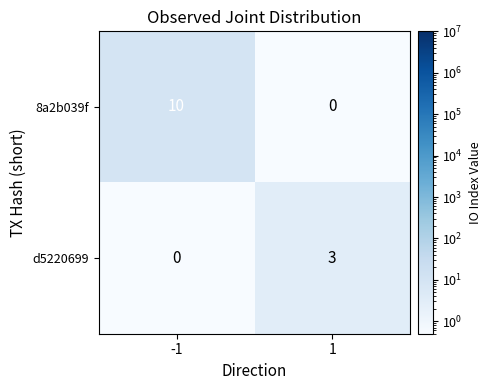

What is the difference between the maximum and minimum values in the d5220699 series?

3